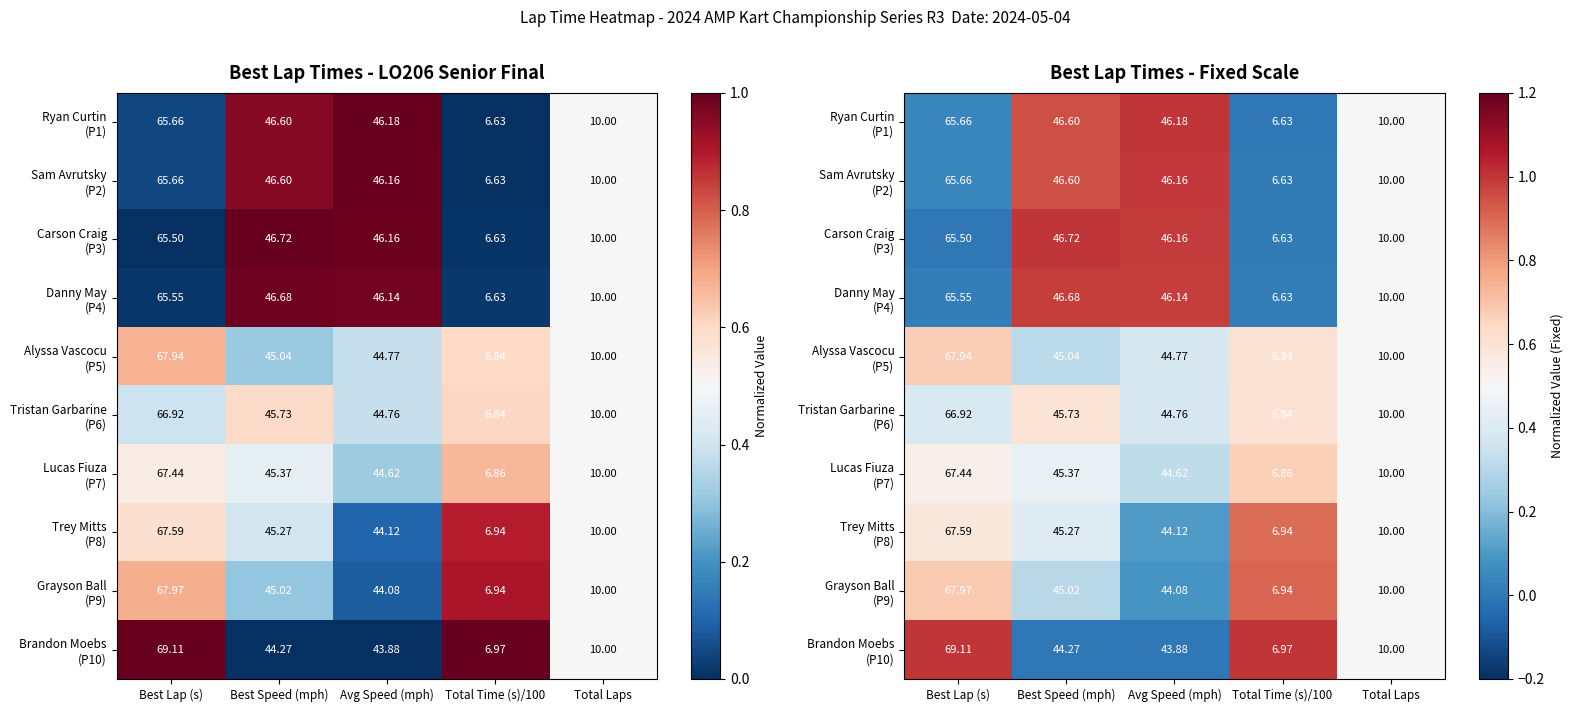

Is it true that Alyssa Vascocu (P5) equals 0.7 at Best Lap (s)?

True